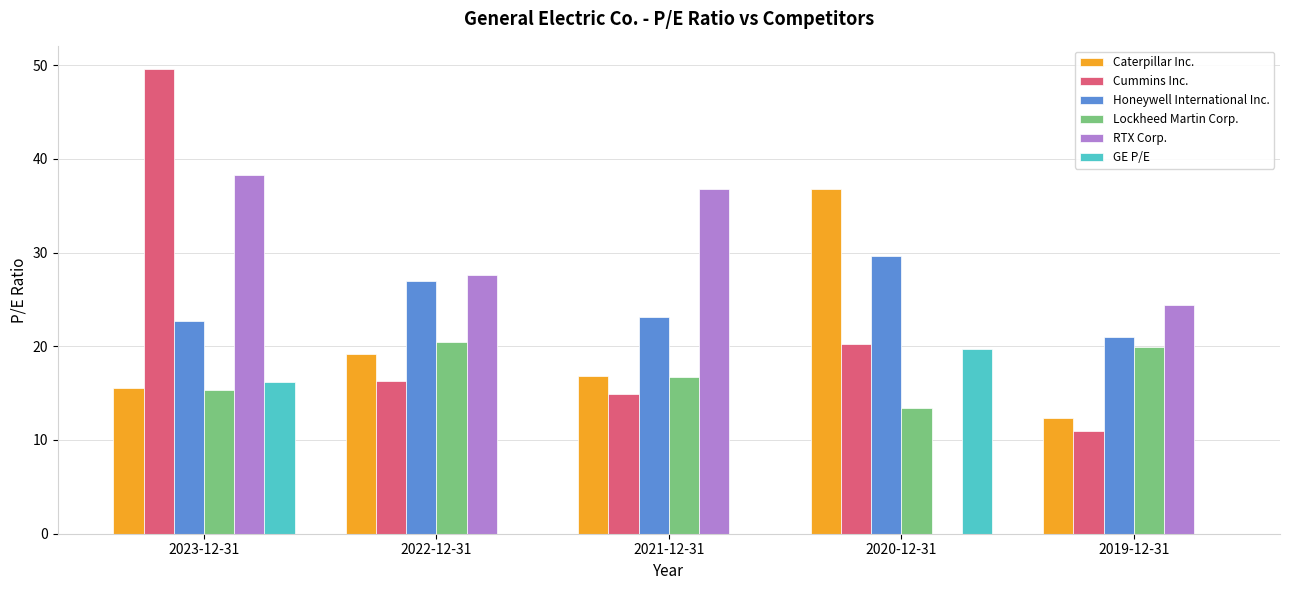

What is the sum of all Lockheed Martin Corp. values?

85.8